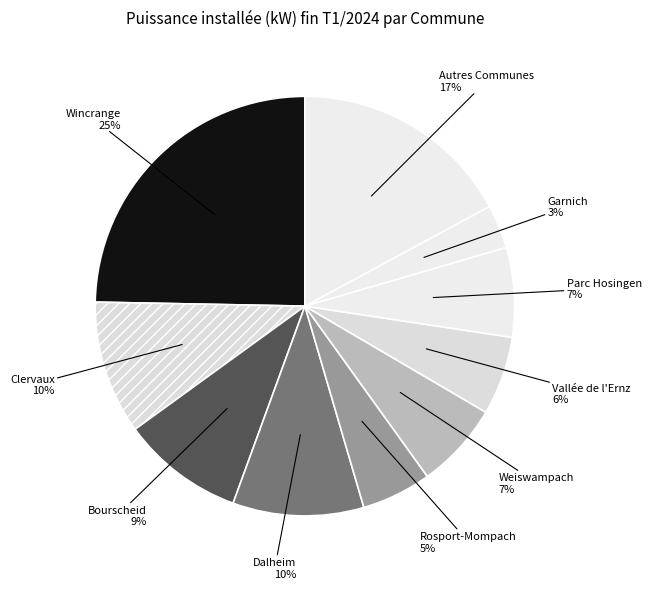

To the nearest percent, what is the average slice percentage?

10%